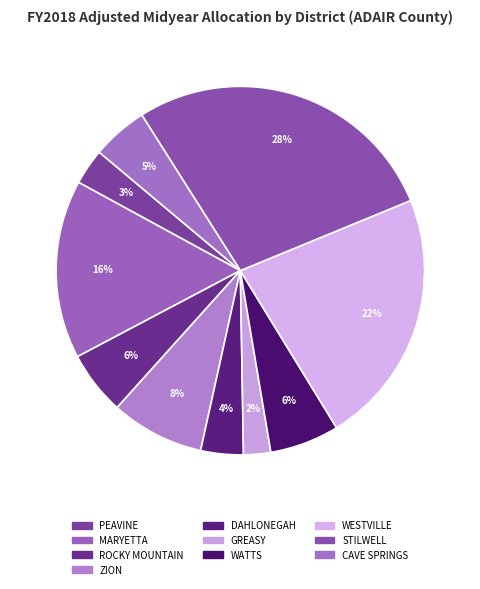

Is the sum of ROCKY MOUNTAIN and WATTS greater than half?

No